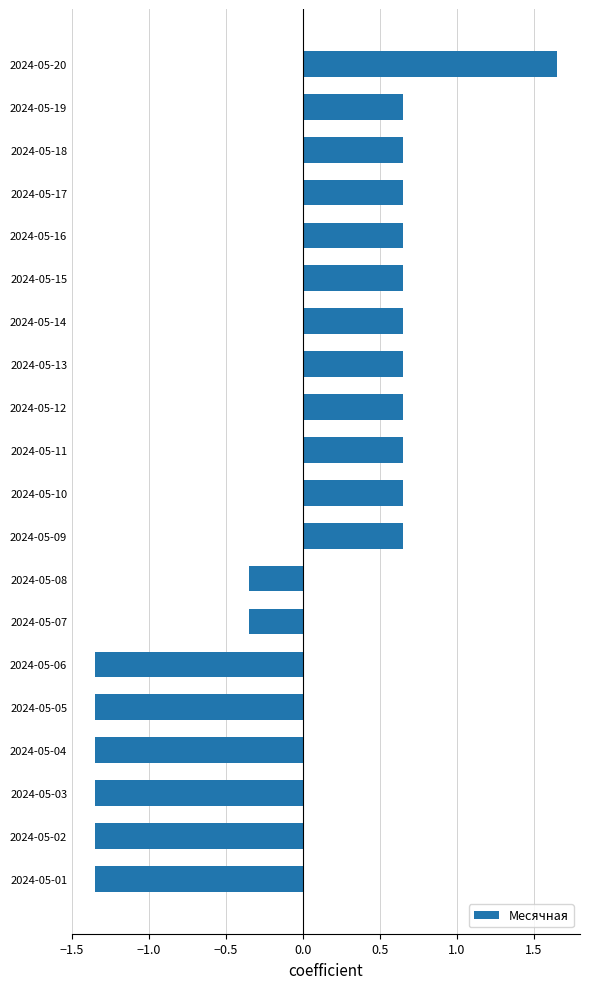

Is it true that the value at 2024-05-02 is -0.4?

False